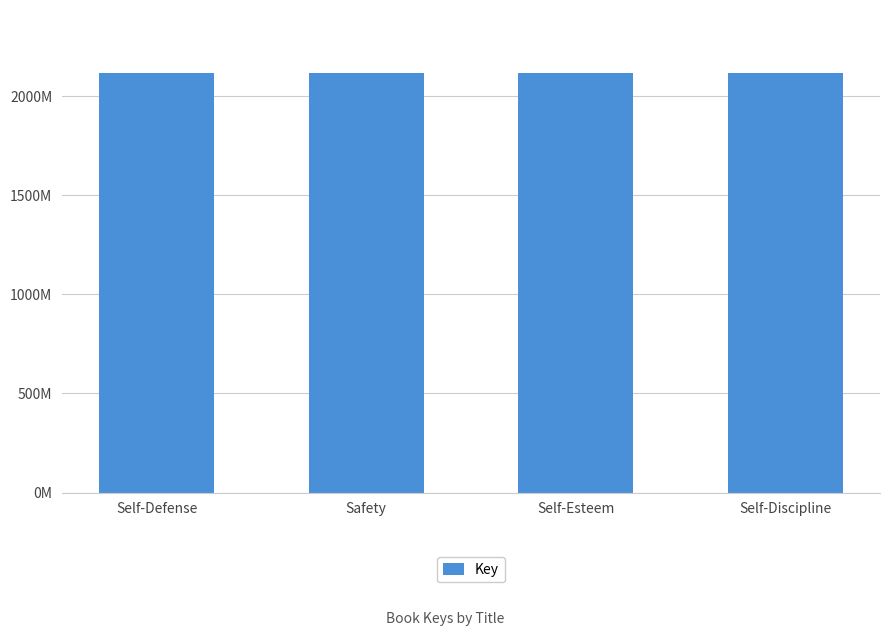

Are the bars horizontal?

No